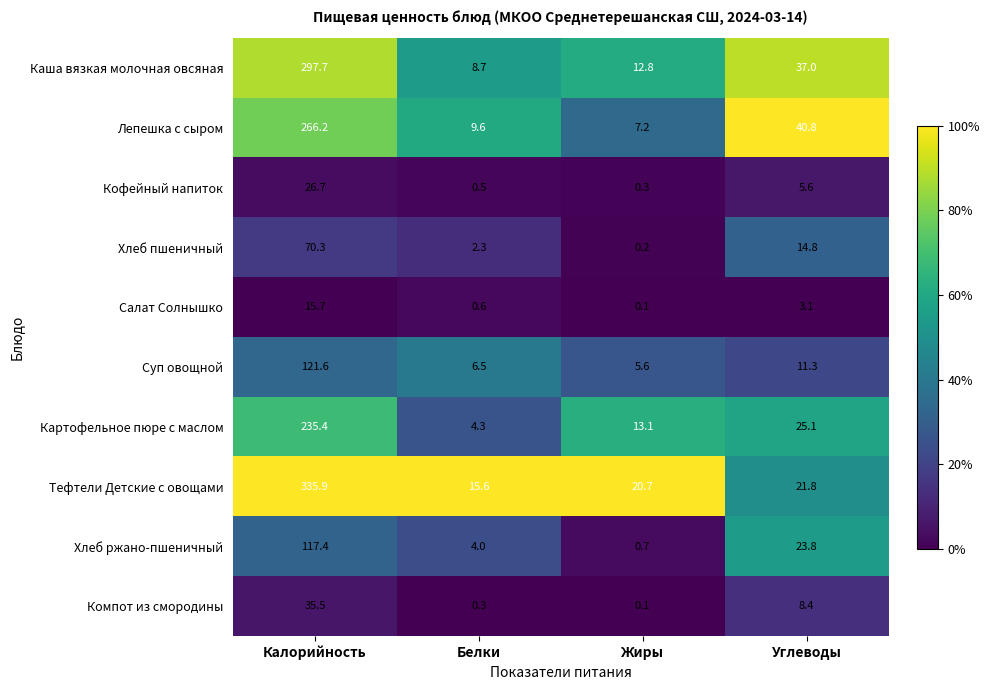

Rank the series at Белки from lowest to highest value.

Компот из смородины, Кофейный напиток, Салат Солнышко, Хлеб пшеничный, Хлеб ржано-пшеничный, Картофельное пюре с маслом, Суп овощной, Каша вязкая молочная овсяная, Лепешка с сыром, Тефтели Детские с овощами